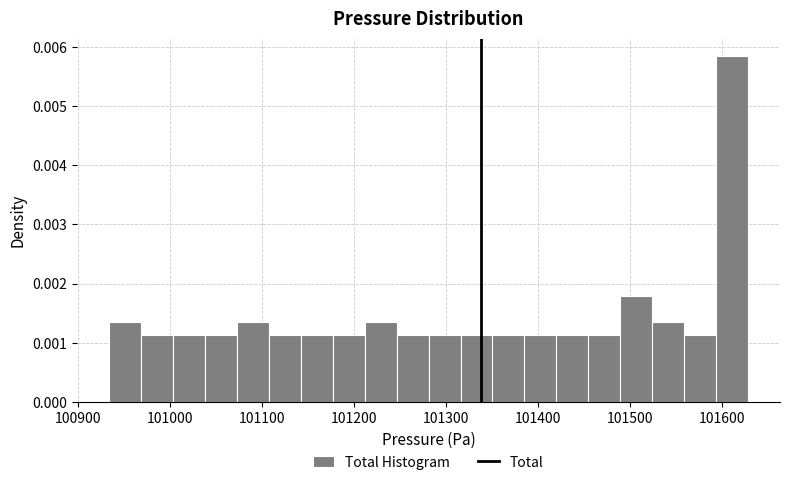

Read against the x-axis, roughly where is the centre of the tallest bar?

101610